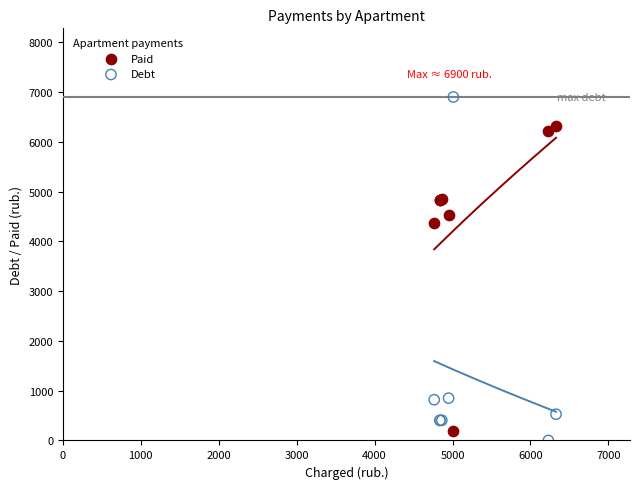

Which series contains the lowest Y value?

Debt